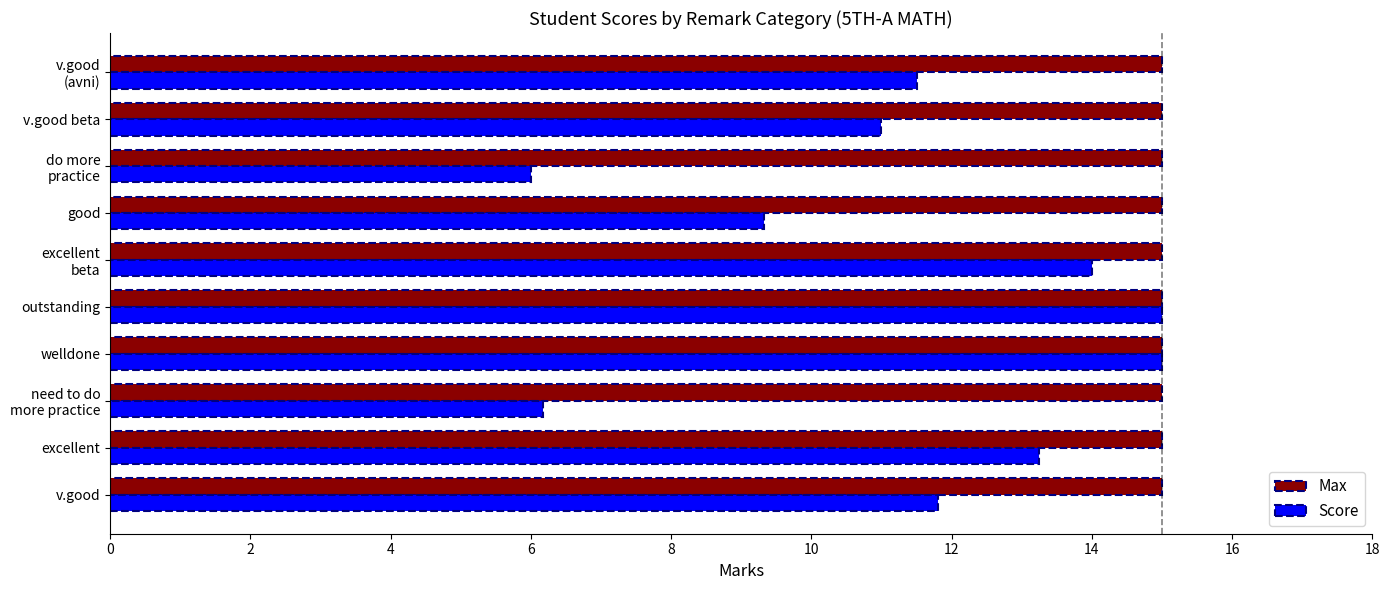

Between excellent and outstanding, which series saw the biggest shift?

Score